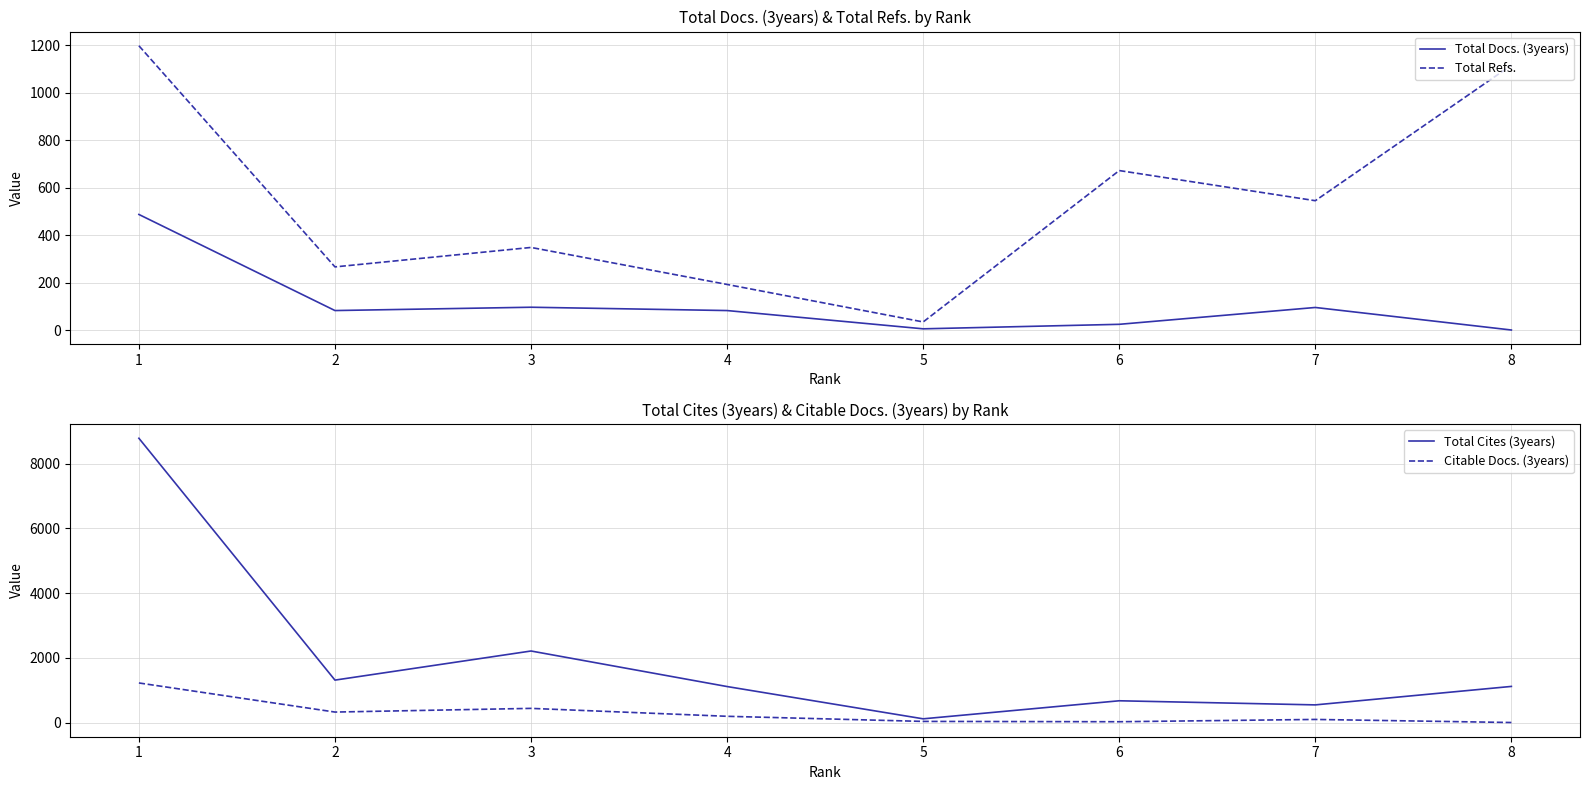

What is the total value across all series at 8?

2232